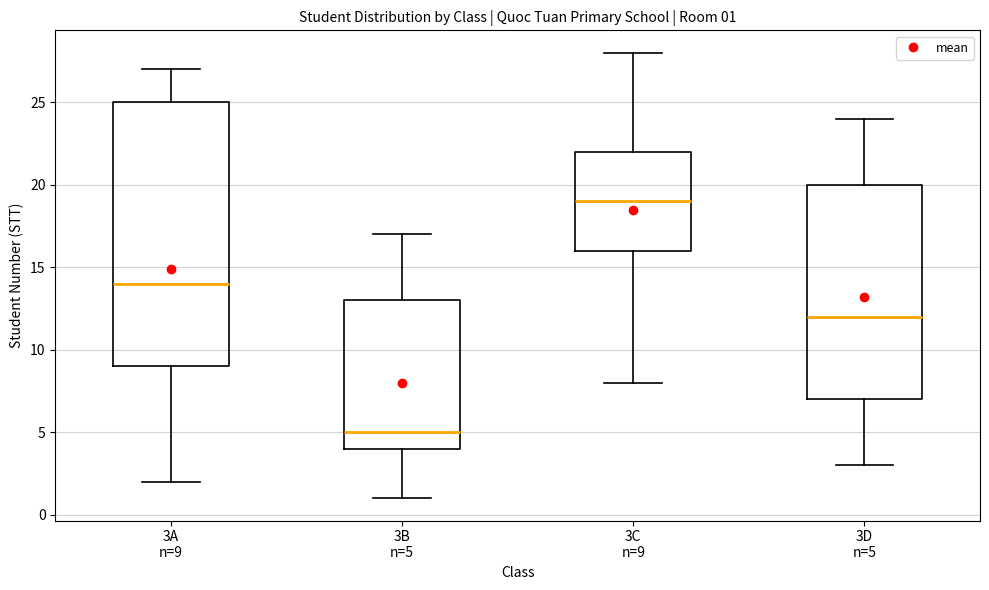

Which box is the tallest, from its lower edge to its upper edge?

3A n=9